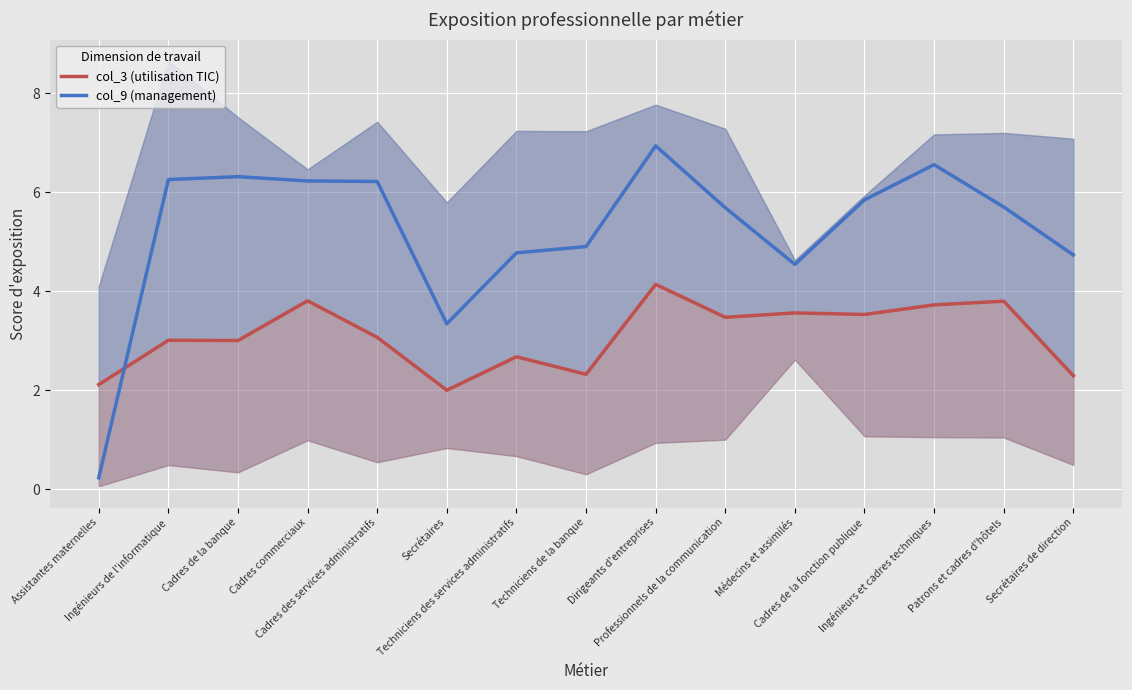

What is the approximate value of col_9 (management) at Cadres de la fonction publique?

5.8